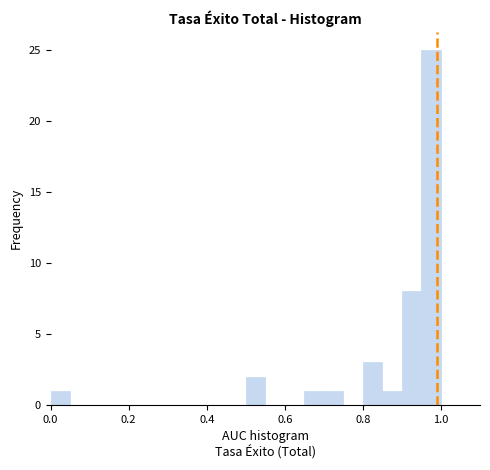

Read against the x-axis, roughly where is the centre of the tallest bar?

0.98